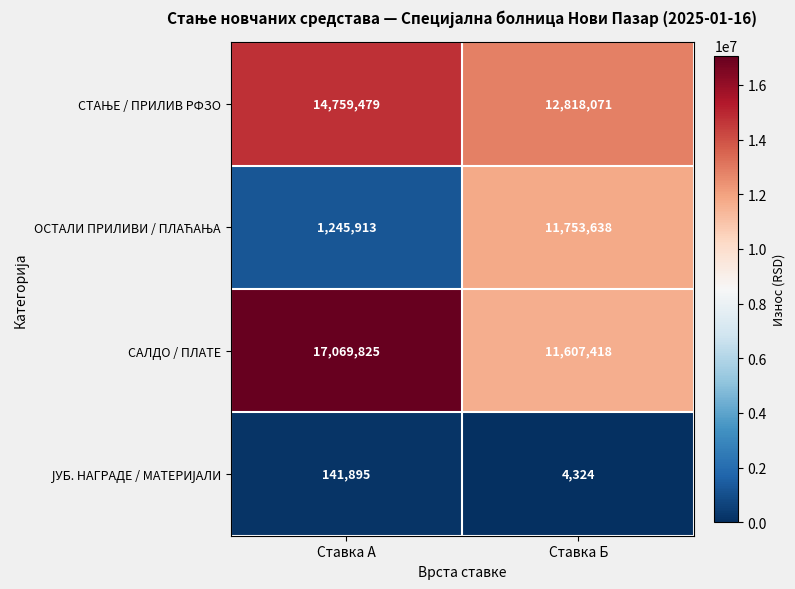

How many data points does each series have?

2